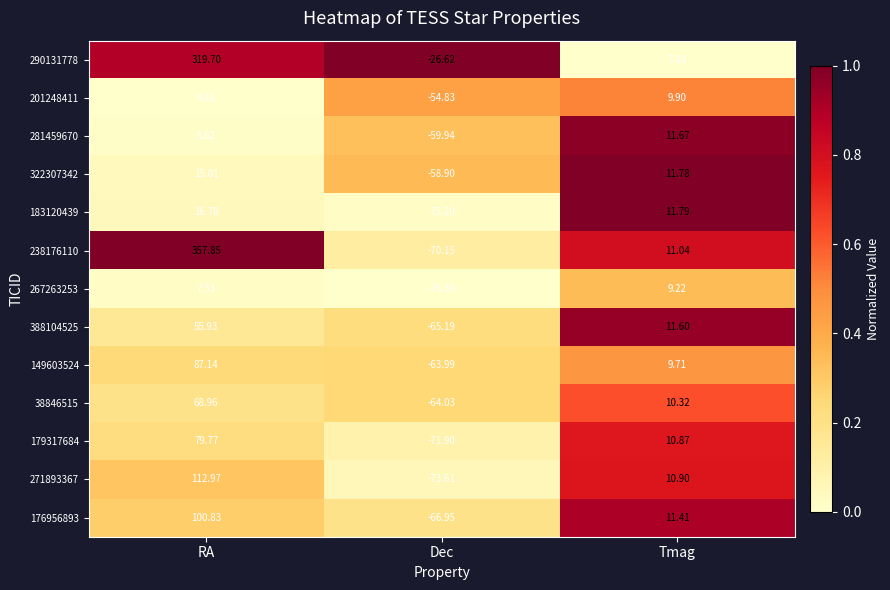

Rank the series at Tmag from lowest to highest value.

290131778, 267263253, 149603524, 201248411, 38846515, 179317684, 271893367, 238176110, 176956893, 388104525, 281459670, 322307342, 183120439